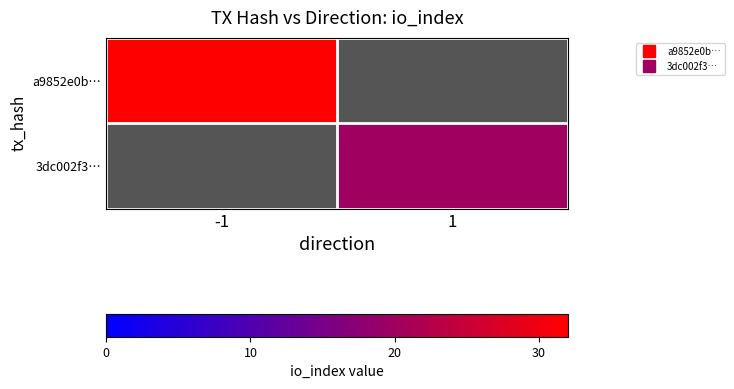

Between 1 and -1, which is larger?

-1